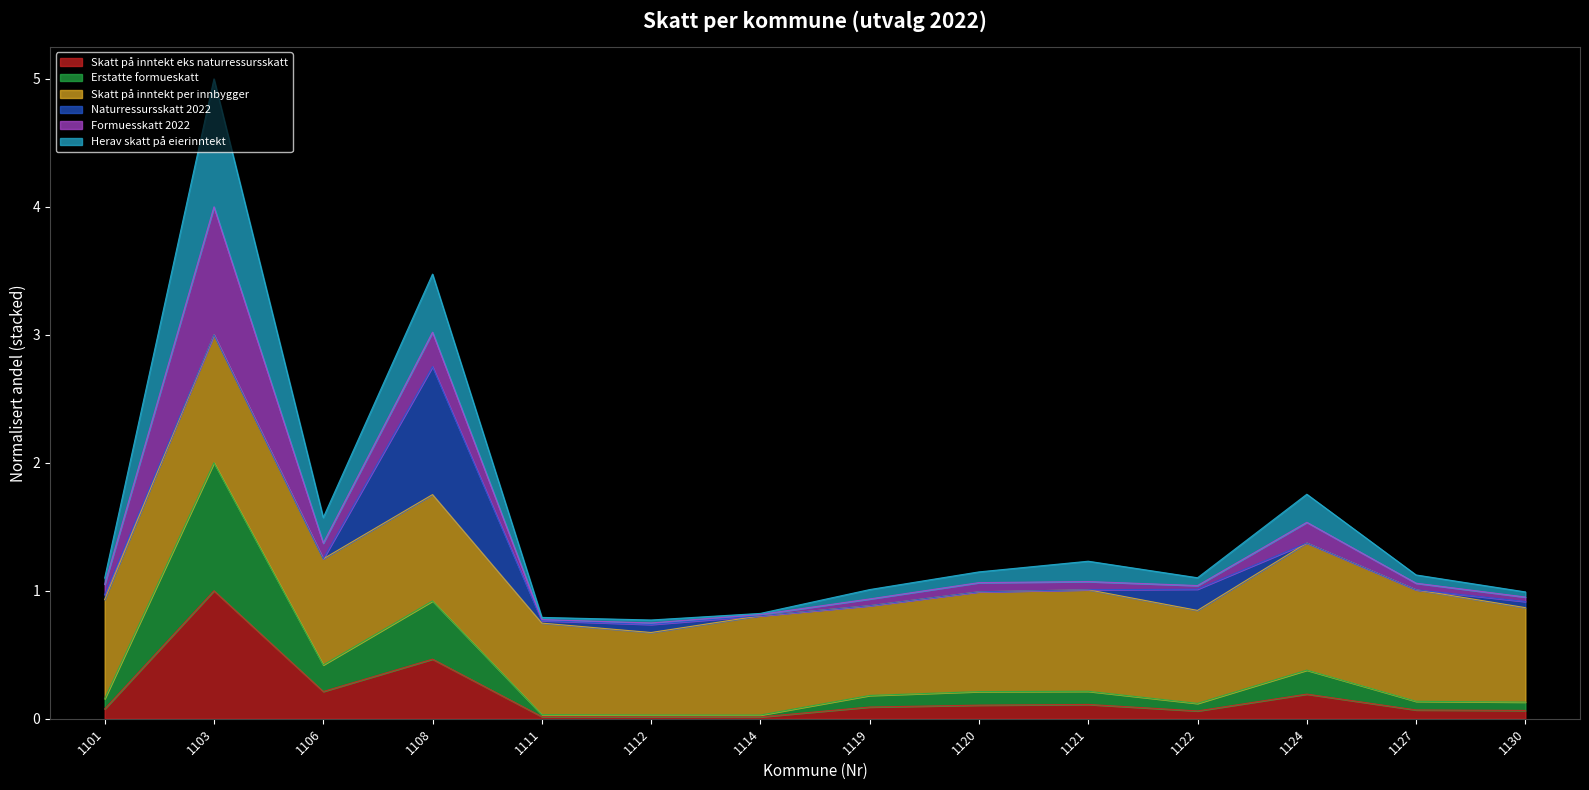

At which category is the sum across all series the highest?

1103